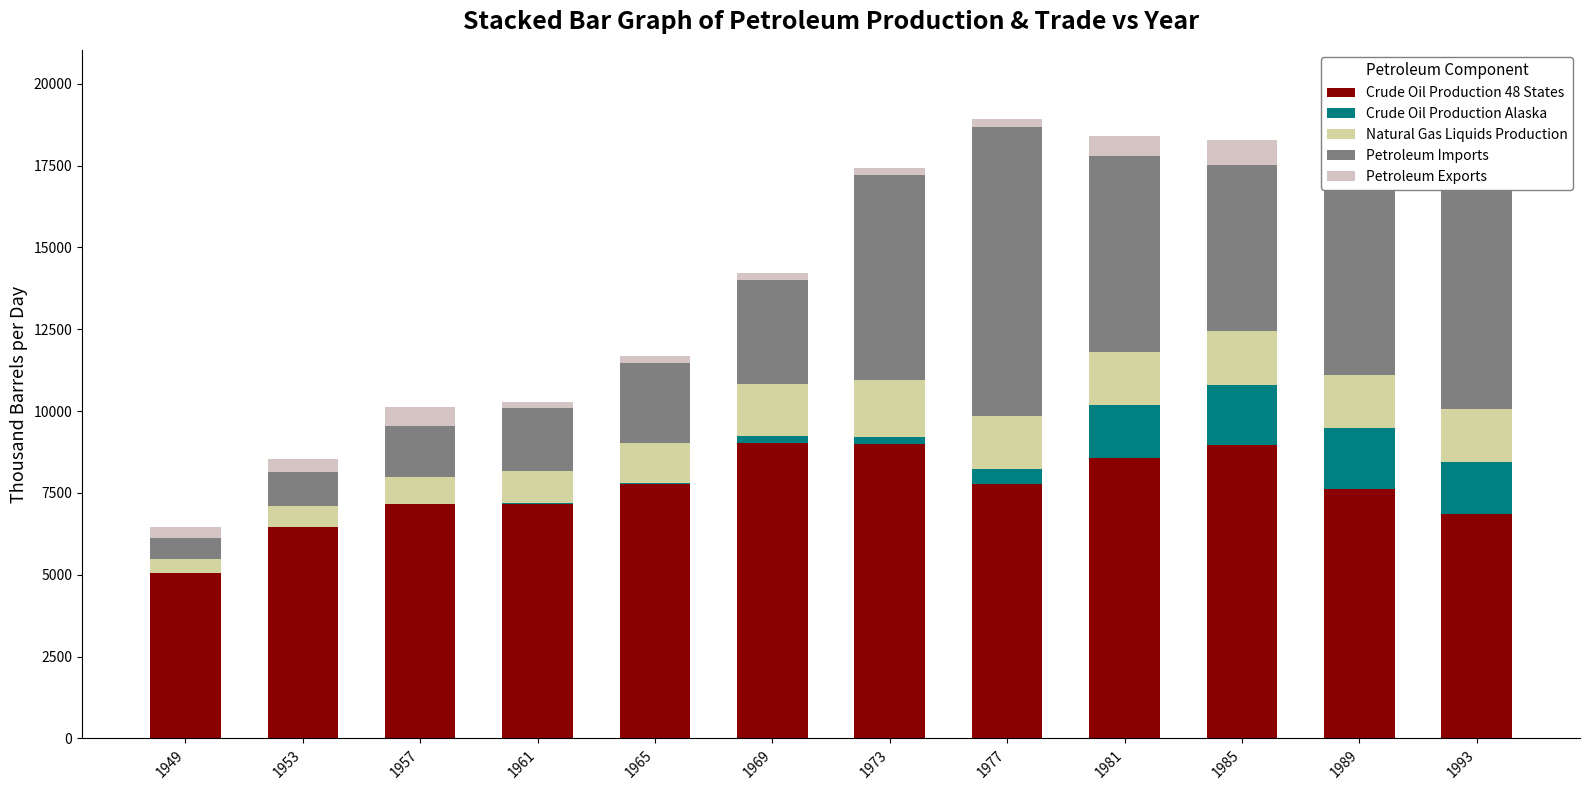

Reading left to right, what are all the values shown in this chart?

Crude Oil Production 48 States: 1949=5046.4	1953=6457.8	1957=7169.6	1961=7165.6	1965=7773.7	1969=9035.1	1973=9009.8	1977=7781.0	1981=8581.4	1985=8971.1	1989=7613.2	1993=6847.3
Crude Oil Production Alaska: 1949=0.0	1953=0.0	1957=0.0	1961=17.3	1965=30.5	1969=202.6	1973=198.1	1977=463.6	1981=1609.3	1985=1825.6	1989=1874.1	1993=1583.8
Natural Gas Liquids Production: 1949=430.4	1953=653.6	1957=808.2	1961=990.9	1965=1209.7	1969=1589.7	1973=1738.1	1977=1617.7	1981=1609.3	1985=1650.0	1989=1629.0	1993=1620.0
Petroleum Imports: 1949=645.4	1953=1034.2	1957=1574.2	1961=1916.9	1965=2467.9	1969=3165.9	1973=6256.1	1977=8807.2	1981=5996.0	1985=5067.3	1989=8061.5	1993=7993.6
Petroleum Exports: 1949=327.1	1953=401.6	1957=567.6	1961=174.1	1965=187.1	1969=232.6	1973=231.3	1977=242.7	1981=594.8	1985=781.1	1989=857.3	1993=1002.6